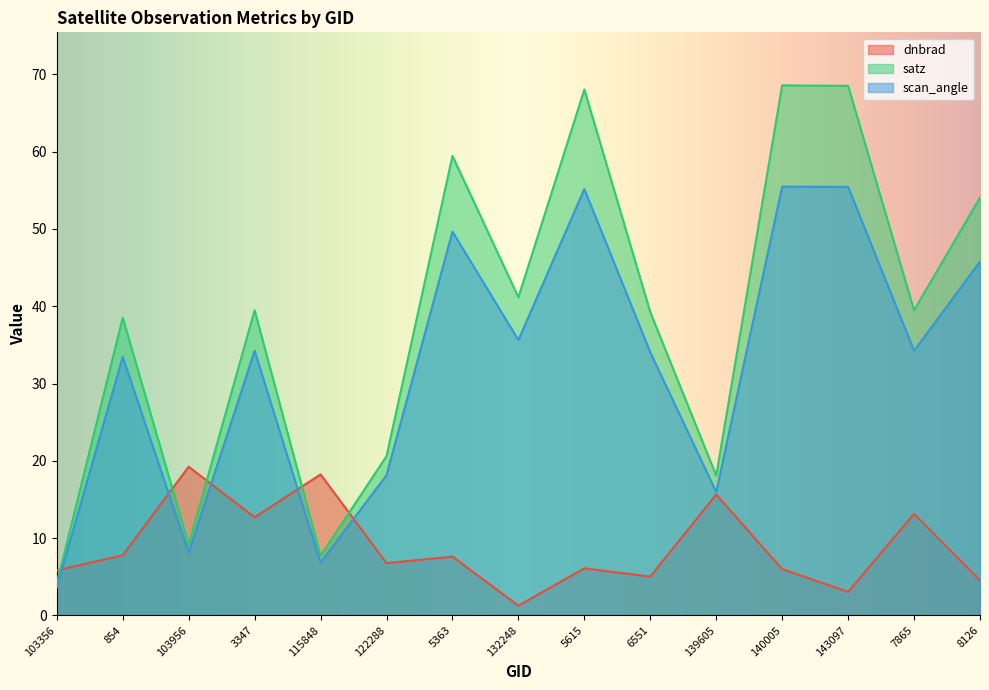

What is the maximum value shown in the chart?

68.6